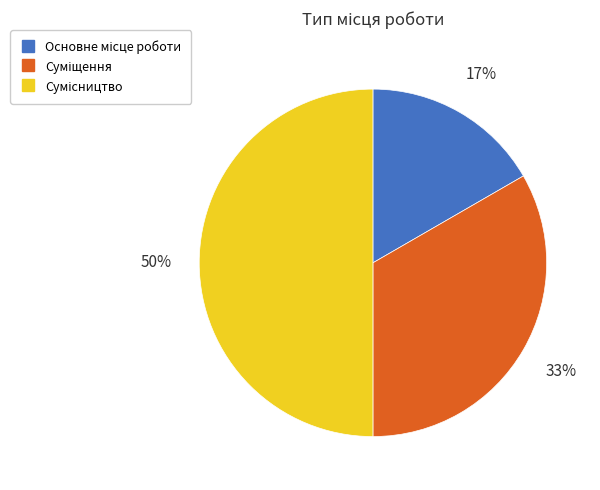

To the nearest percent, what is the average slice percentage?

33%